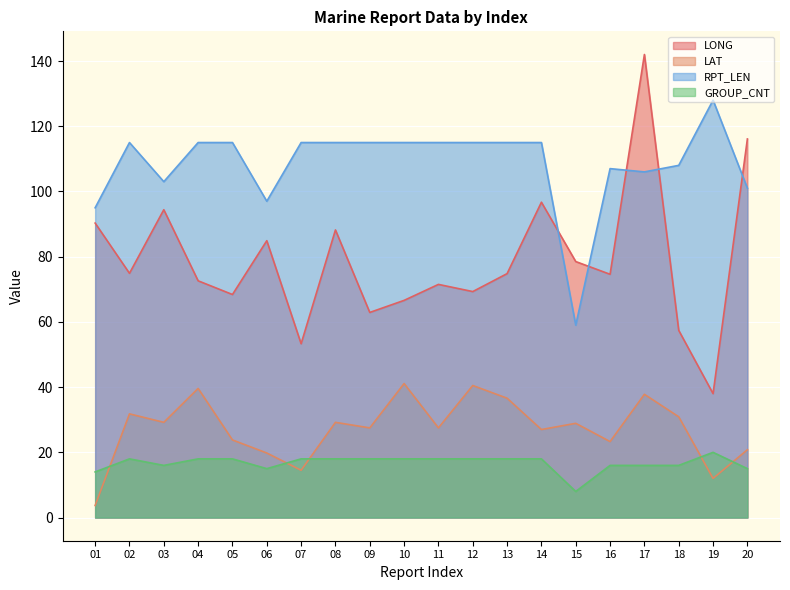

Rank the series at 16 from highest to lowest value.

RPT_LEN, LONG, LAT, GROUP_CNT